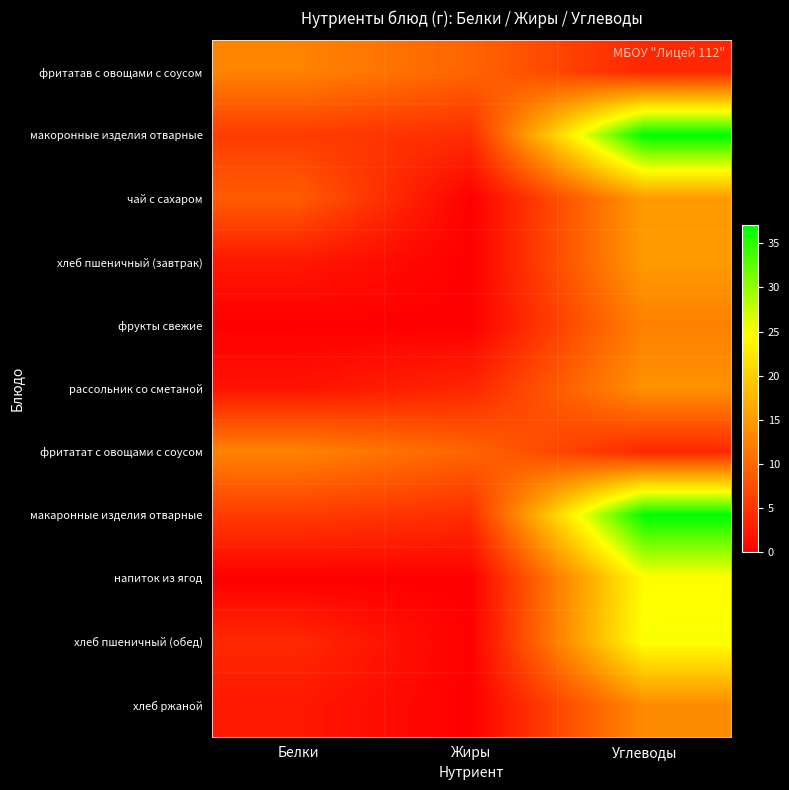

At which label does хлеб ржаной first exceed 2?

Белки